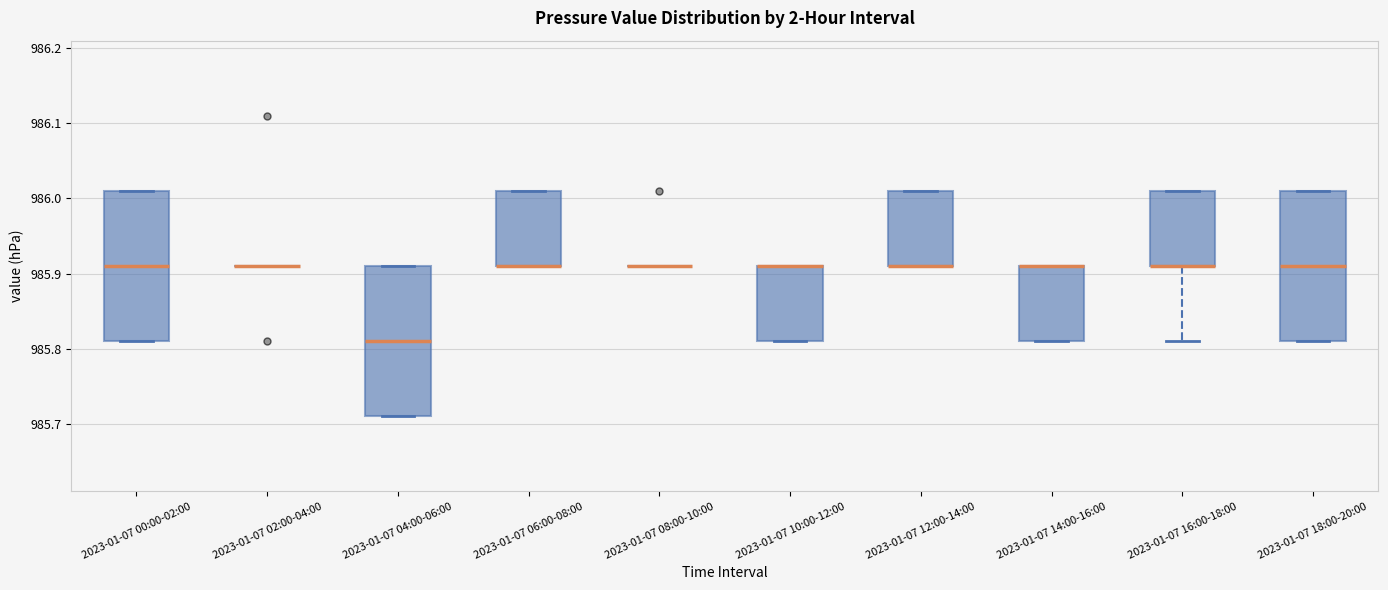

Reading left to right, transcribe this box plot: for each box, give where its median line is, the range the box spans, and where its two whiskers end, as read against the y-axis. The values are not printed on the chart, so give them approximately, as read against the axis.

2023-01-07 00:00-02:00: median 985.91, box 985.81 to 986.01, whiskers 985.81 to 986.01
2023-01-07 02:00-04:00: box collapsed to a line at 985.91, whiskers 985.91 to 985.91
2023-01-07 04:00-06:00: median 985.81, box 985.71 to 985.91, whiskers 985.71 to 985.91
2023-01-07 06:00-08:00: median 985.91 (drawn on the box's lower edge), box 985.91 to 986.01, whiskers 985.91 to 986.01
2023-01-07 08:00-10:00: box collapsed to a line at 985.91, whiskers 985.91 to 985.91
2023-01-07 10:00-12:00: median 985.91 (drawn on the box's upper edge), box 985.81 to 985.91, whiskers 985.81 to 985.91
2023-01-07 12:00-14:00: median 985.91 (drawn on the box's lower edge), box 985.91 to 986.01, whiskers 985.91 to 986.01
2023-01-07 14:00-16:00: median 985.91 (drawn on the box's upper edge), box 985.81 to 985.91, whiskers 985.81 to 985.91
2023-01-07 16:00-18:00: median 985.91 (drawn on the box's lower edge), box 985.91 to 986.01, whiskers 985.81 to 986.01
2023-01-07 18:00-20:00: median 985.91, box 985.81 to 986.01, whiskers 985.81 to 986.01